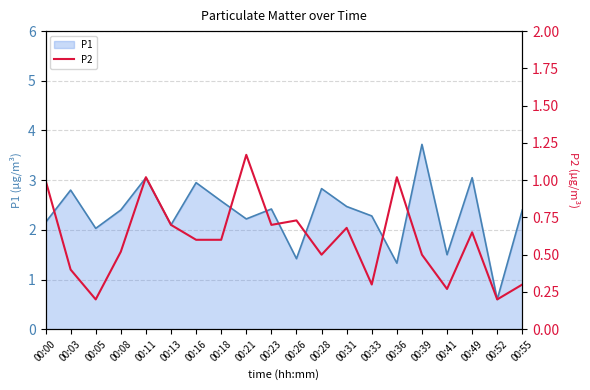

True or false: P1 has a value of 2.8 at 00:28.

True